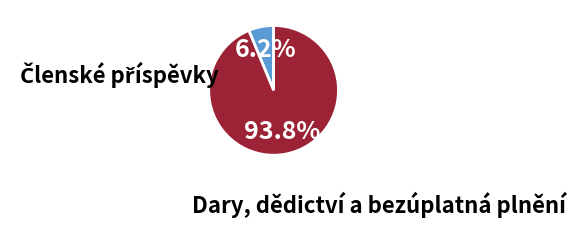

Is there a majority slice in this chart?

Yes